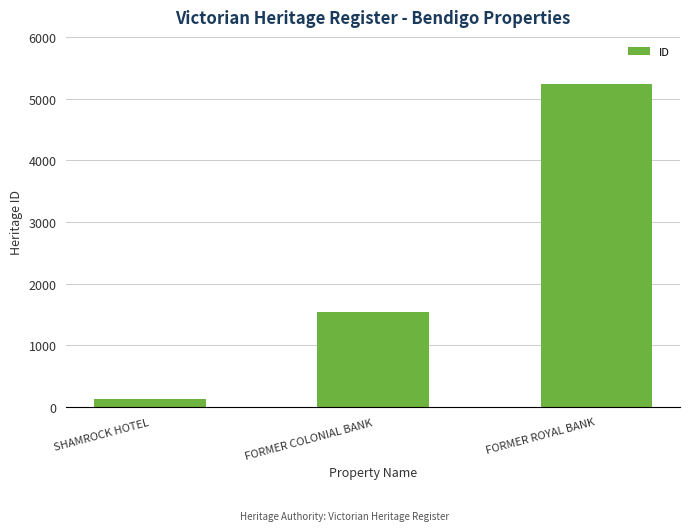

How many categories are shown in the chart?

3